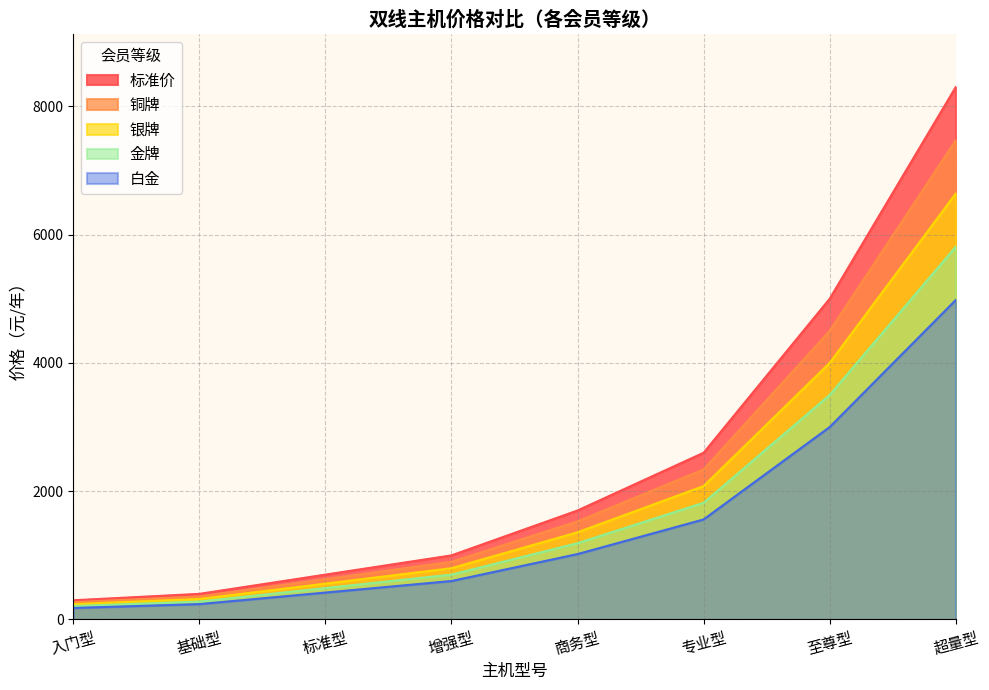

The 铜牌 series shows 335.4 at 增强型. True or false?

False